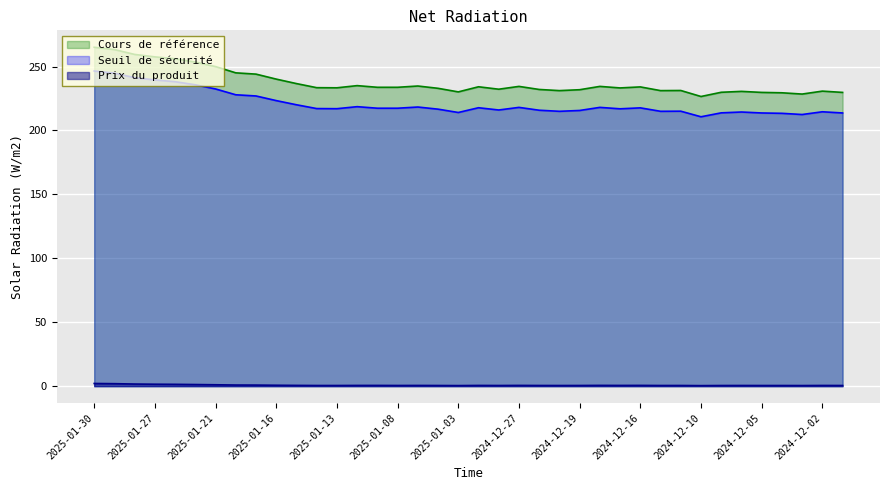

List the series in order of their peak value, highest first.

Cours de référence, Seuil de sécurité, Prix du produit